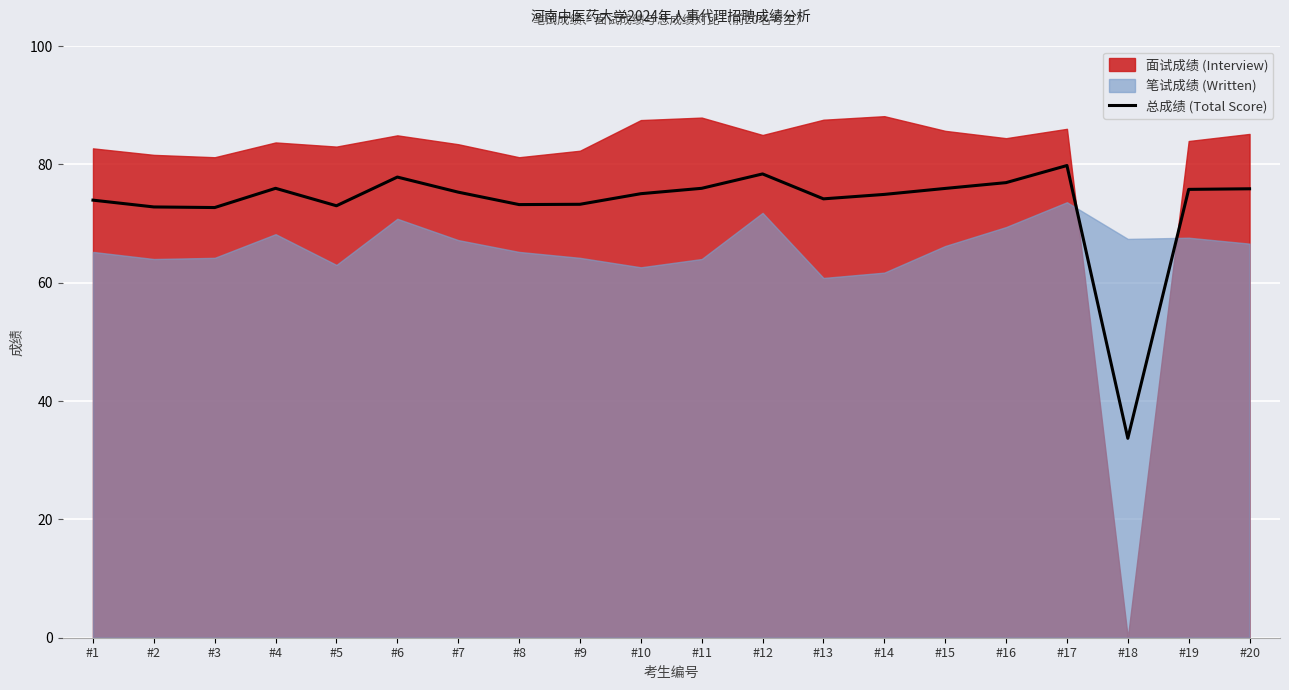

Reading right to left, what are all the values shown in this chart?

#20=75.9	#19=75.8	#18=33.7	#17=79.8	#16=76.9	#15=75.9	#14=74.9	#13=74.2	#12=78.4	#11=76.0	#10=75.0	#9=73.2	#8=73.2	#7=75.3	#6=77.8	#5=73.0	#4=76.0	#3=72.7	#2=72.8	#1=74.0